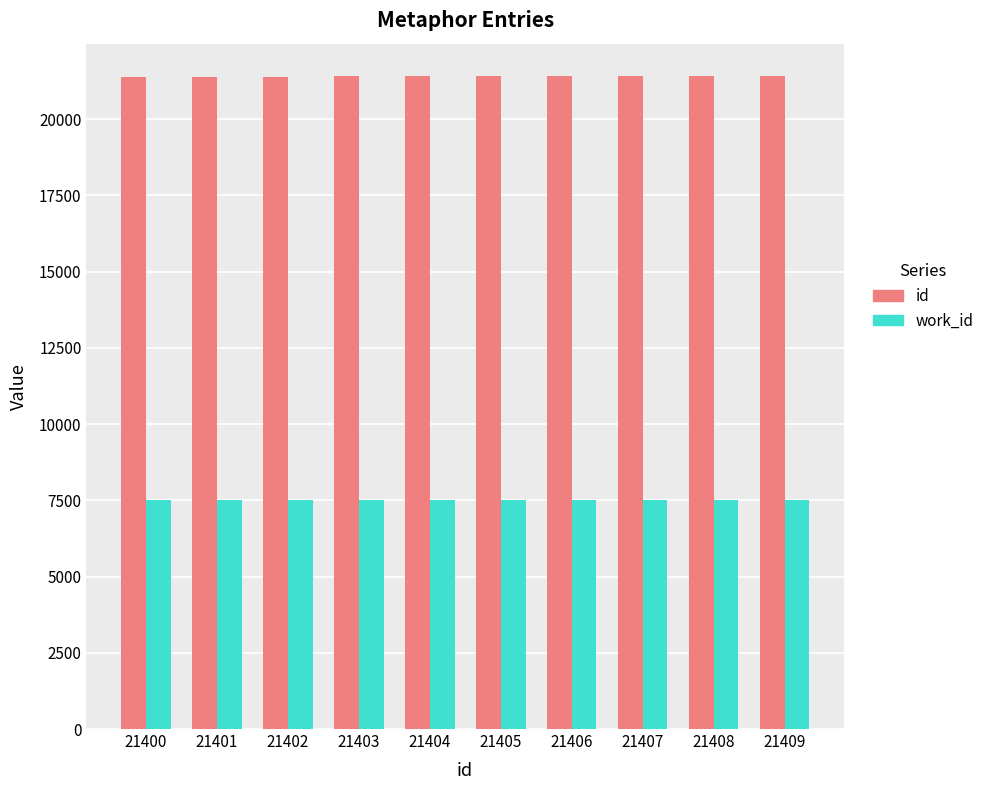

What are all the series names shown in the legend?

id, work_id